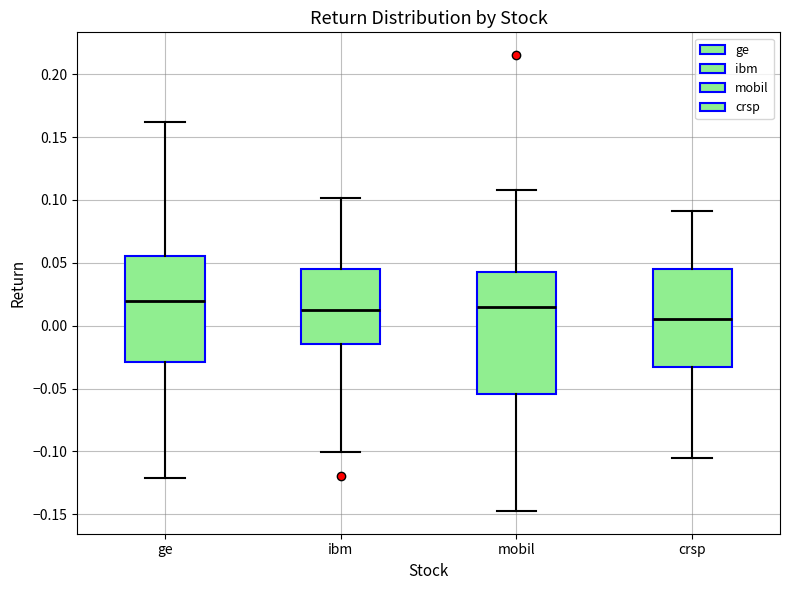

Reading left to right, read every box against the y-axis: the position of its median line, the range the box covers, and the ends of its whiskers. The values are not printed on the chart, so give them approximately, as read against the axis.

ge: median 0.020, box -0.030 to 0.055, whiskers -0.120 to 0.160
ibm: median 0.015, box -0.015 to 0.045, whiskers -0.100 to 0.100
mobil: median 0.015, box -0.055 to 0.045, whiskers -0.145 to 0.110
crsp: median 0.005, box -0.035 to 0.045, whiskers -0.105 to 0.090